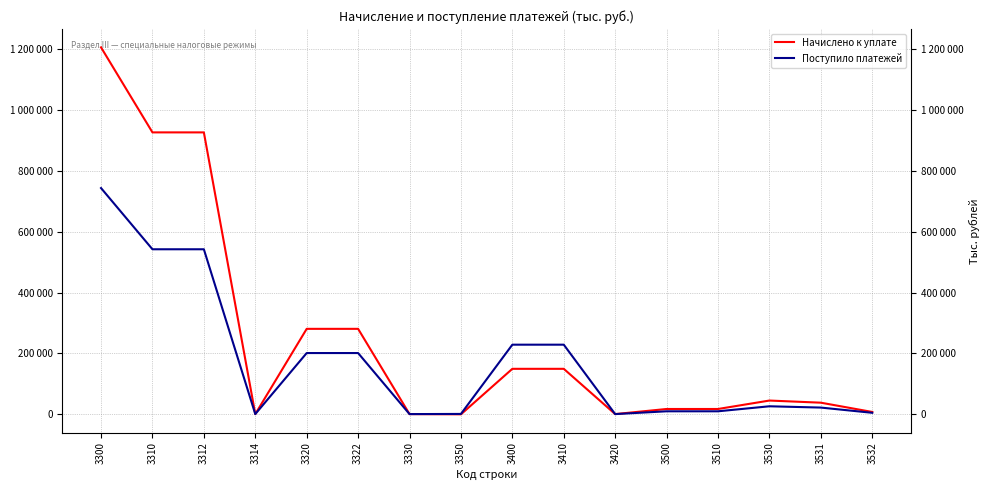

Which series has the largest total across all categories?

Начислено к уплате